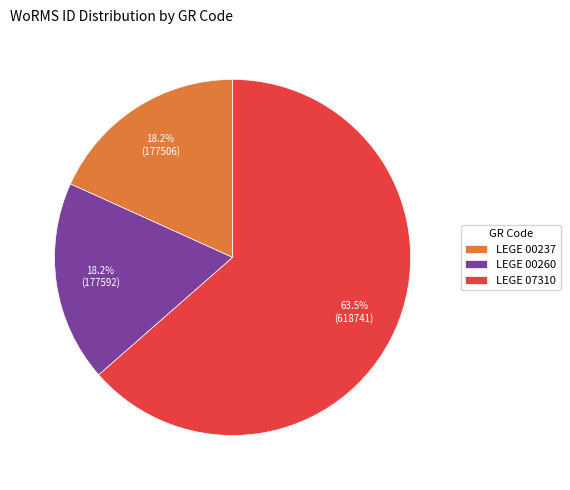

To the nearest percent, what is the combined percentage of LEGE 07310 and LEGE 00260?

82%